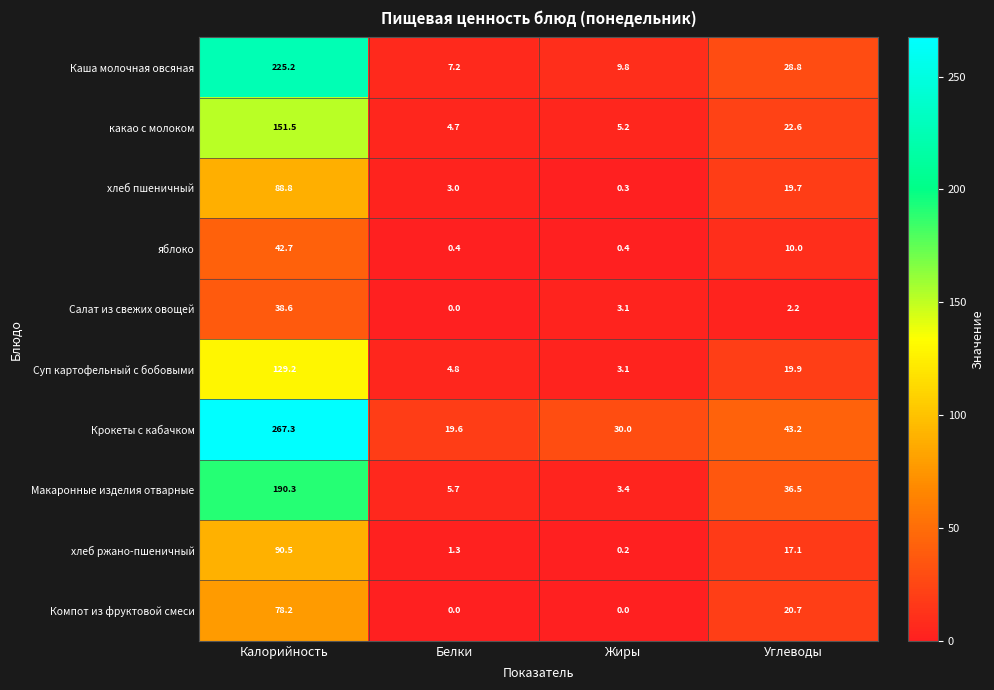

What is the difference between the highest and lowest values at Жиры?

30.0